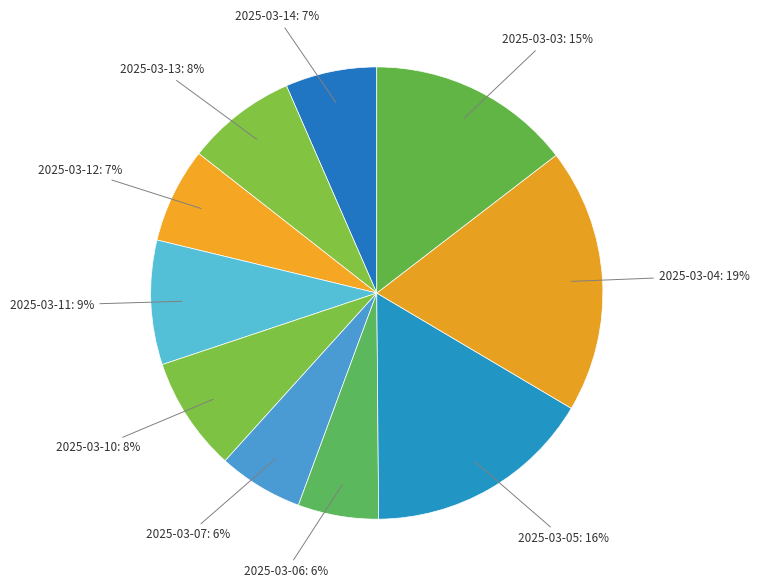

How many segments does this pie chart have?

10